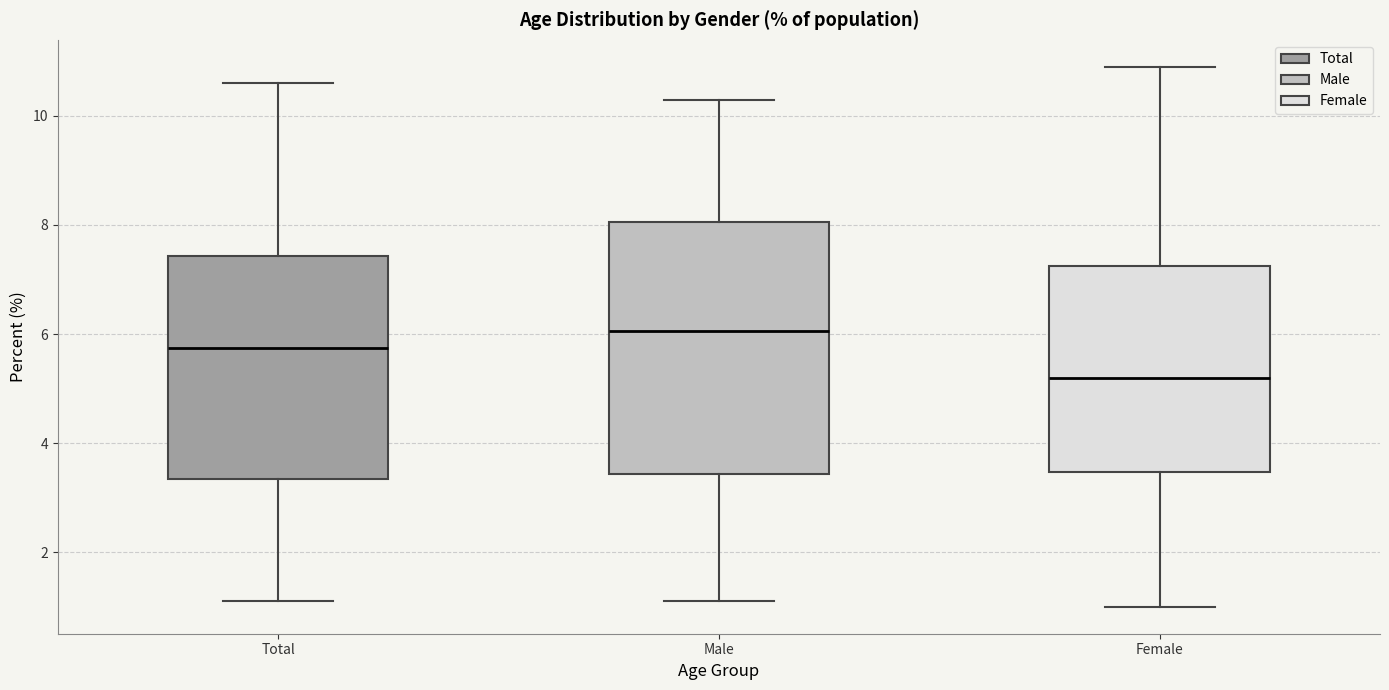

Reading left to right, transcribe this box plot: for each box, give where its median line is, the range the box spans, and where its two whiskers end, as read against the y-axis. The values are not printed on the chart, so give them approximately, as read against the axis.

Total: median 5.8, box 3.4 to 7.4, whiskers 1.2 to 10.6
Male: median 6.0, box 3.4 to 8.0, whiskers 1.2 to 10.4
Female: median 5.2, box 3.4 to 7.2, whiskers 1.0 to 11.0